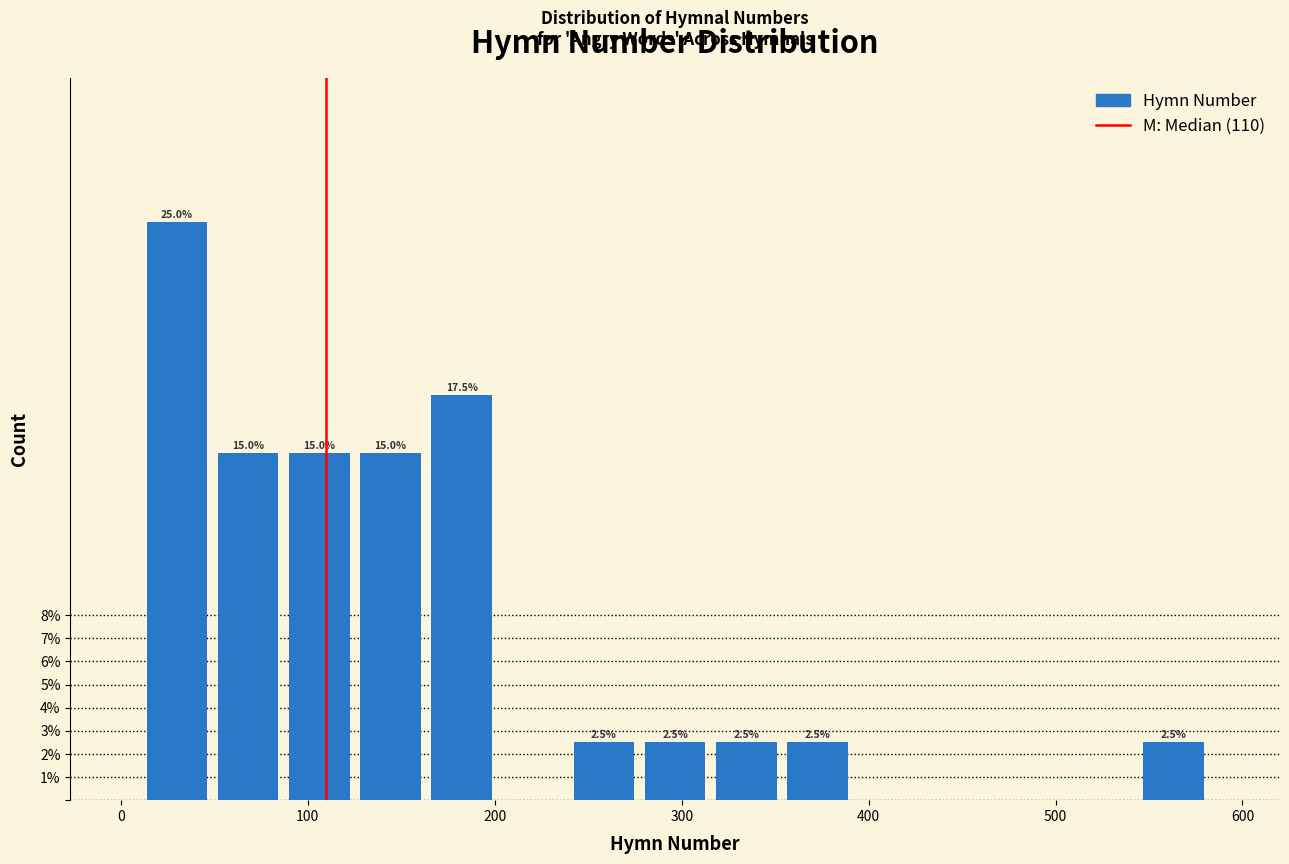

Read against the x-axis, roughly where is the centre of the tallest bar?

30